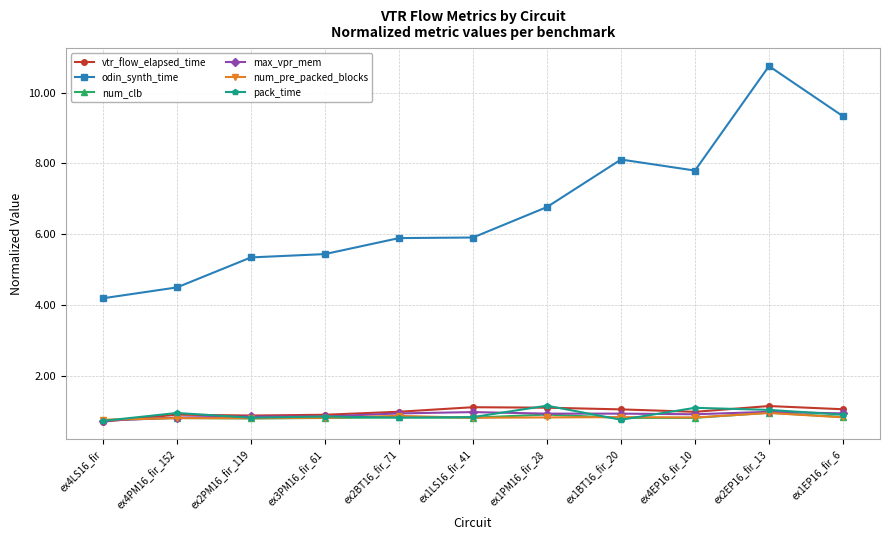

Is it true that num_clb equals 0.8 at ex4LS16_fir?

True